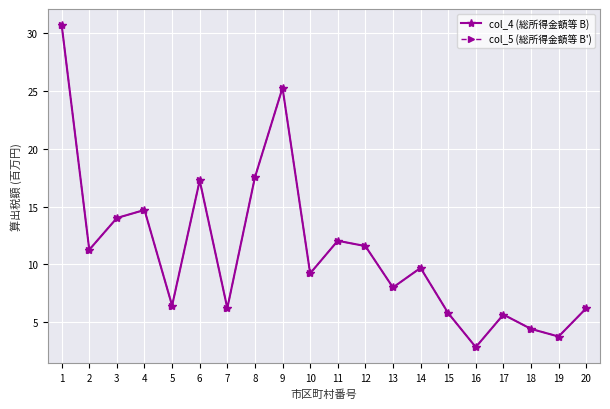

Which series has the largest range (max minus min)?

col_4 (総所得金額等 B)